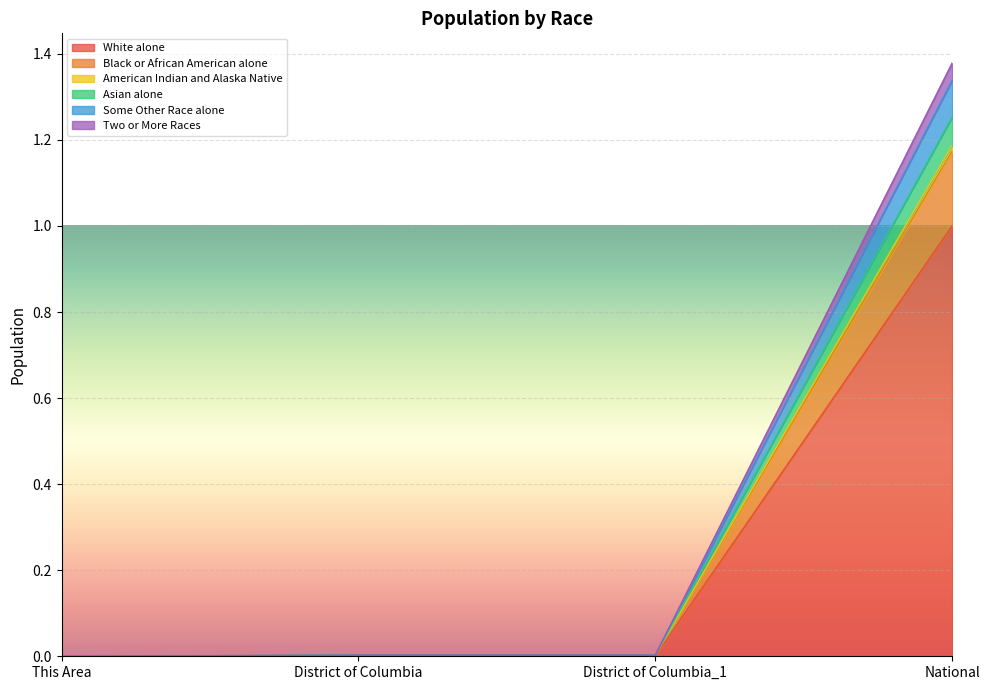

Count the number of categories in the chart.

4